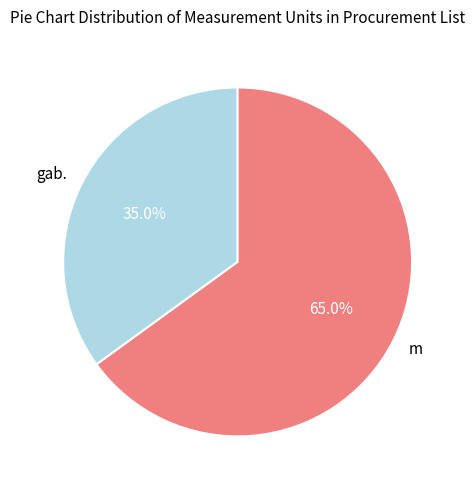

To the nearest percent, what is the difference between the m and gab. slice percentages?

30%